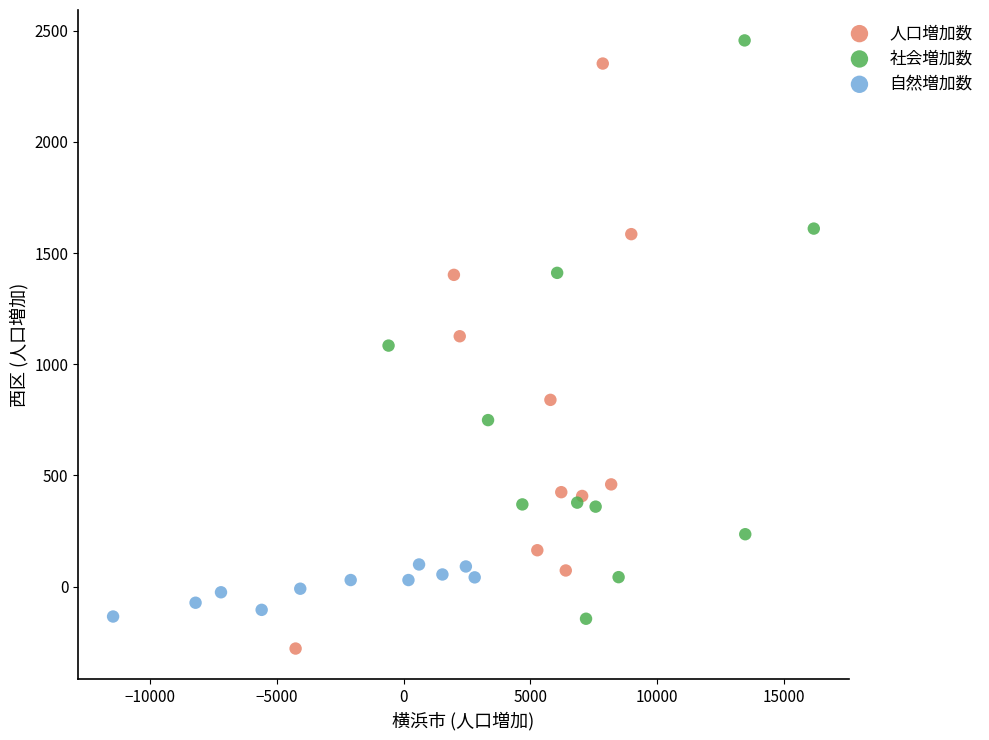

Which series contains the lowest Y value?

人口増加数